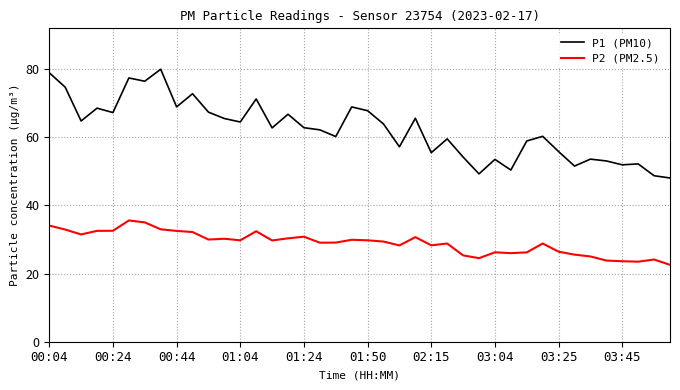

Which series has the widest spread of values?

P1 (PM10)